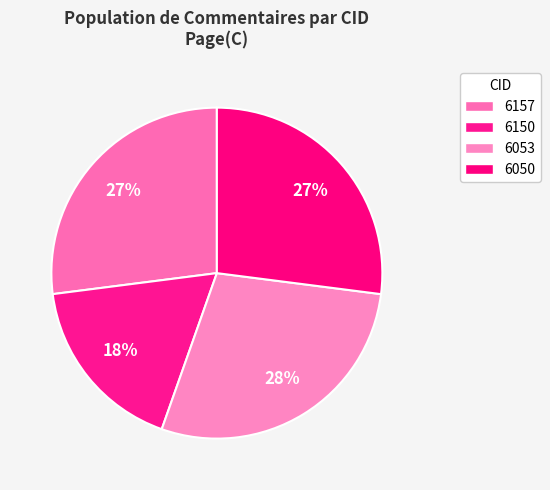

How many segments does this pie chart have?

4